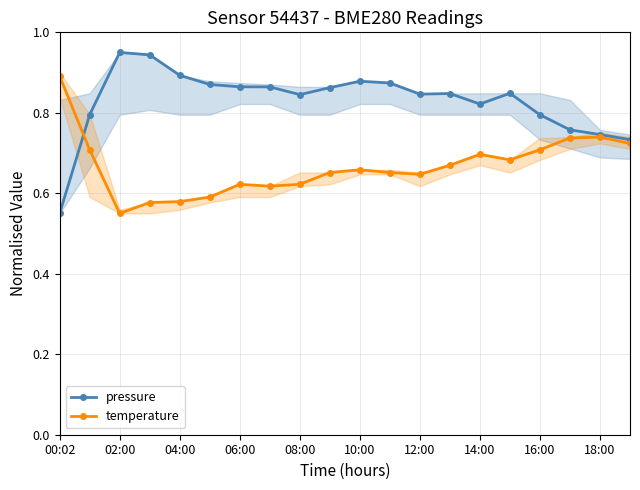

Which series has the largest range (max minus min)?

pressure